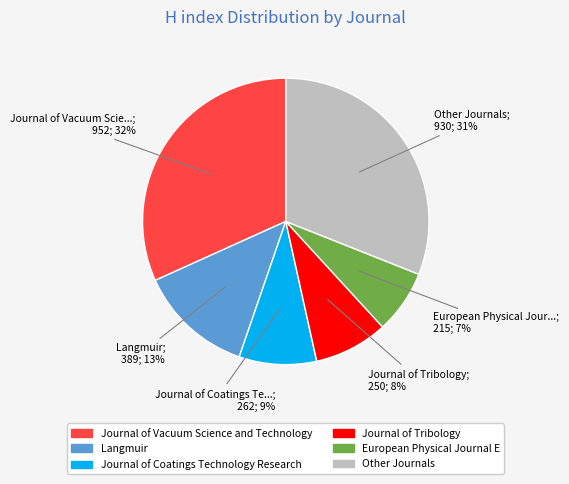

To the nearest percent, what is the average slice percentage?

17%